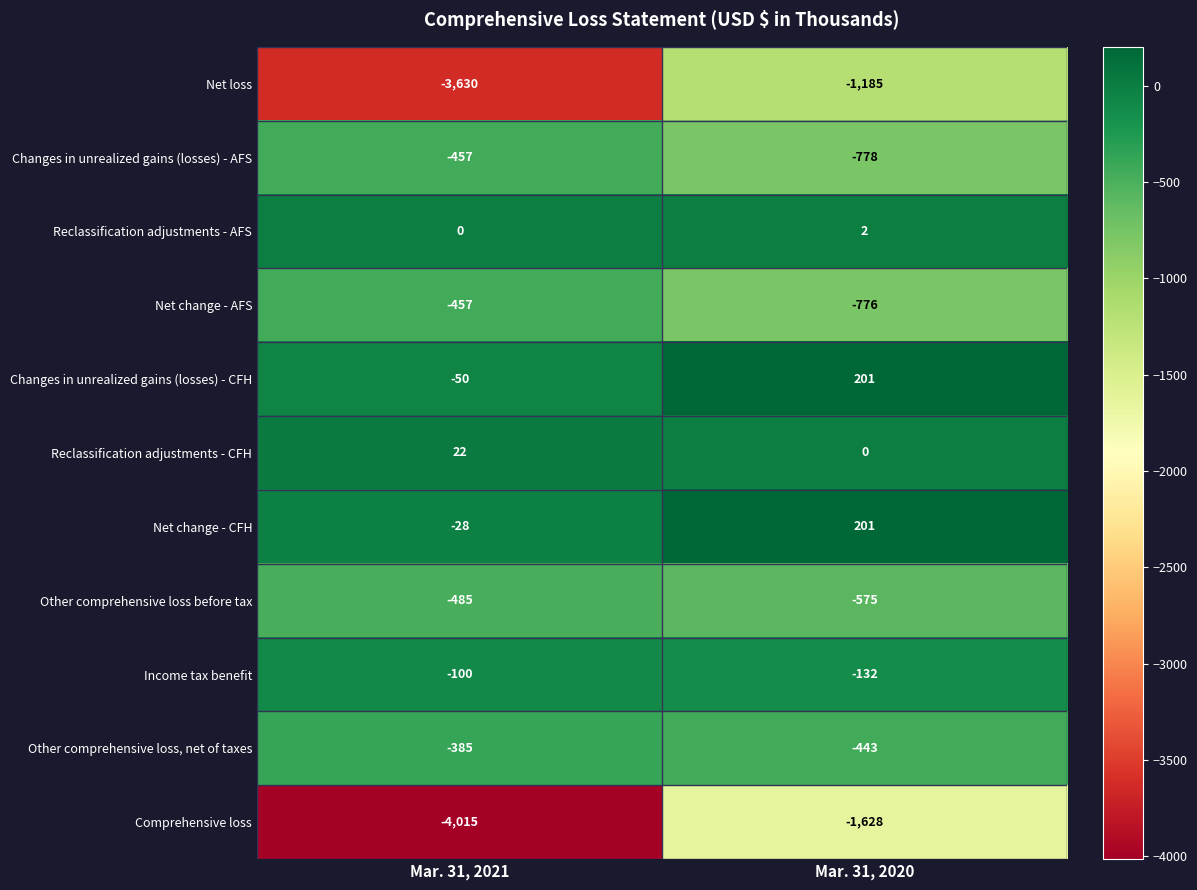

What is the difference between the highest and lowest values at Mar. 31, 2021?

4037